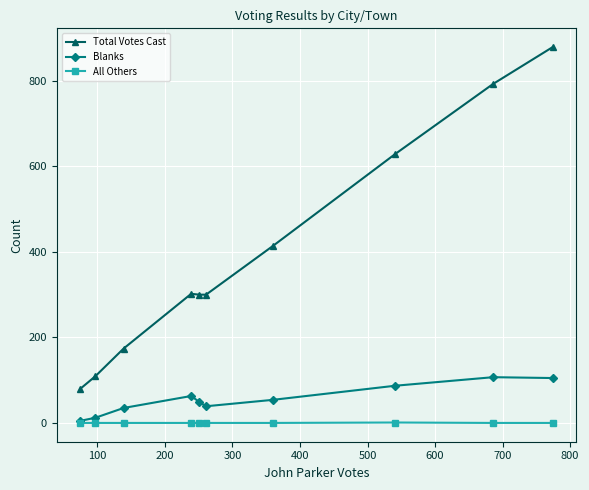

True or false: Blanks and Total Votes Cast intersect in this chart.

False